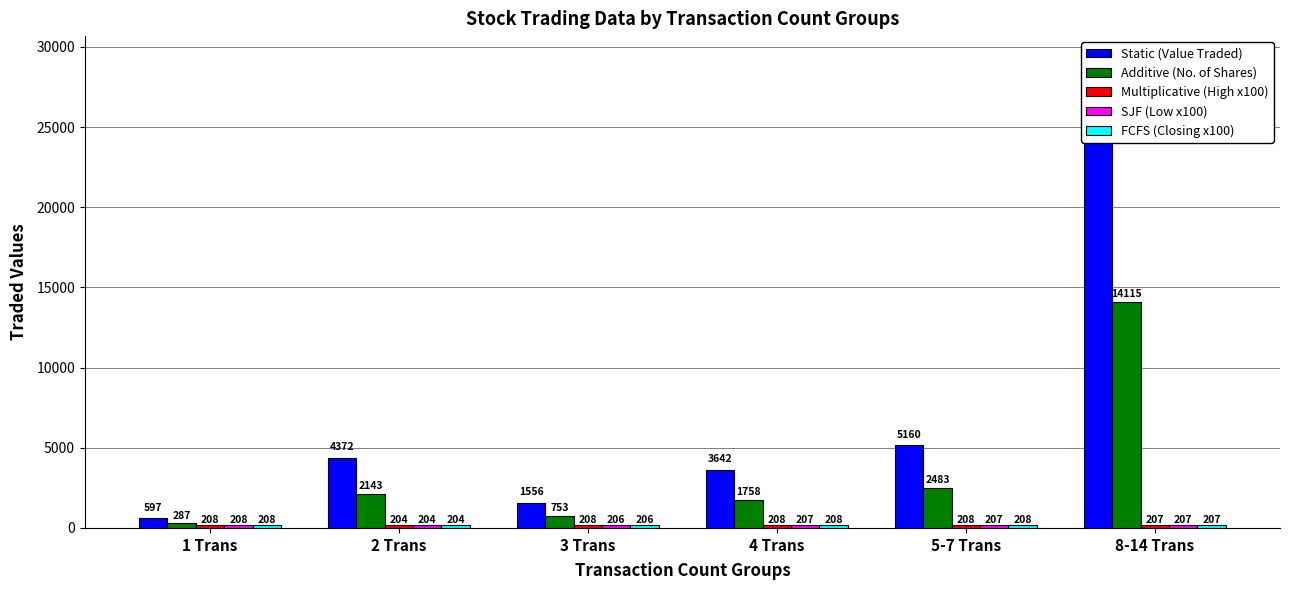

What is the average value of the Multiplicative (High x100) series?

207